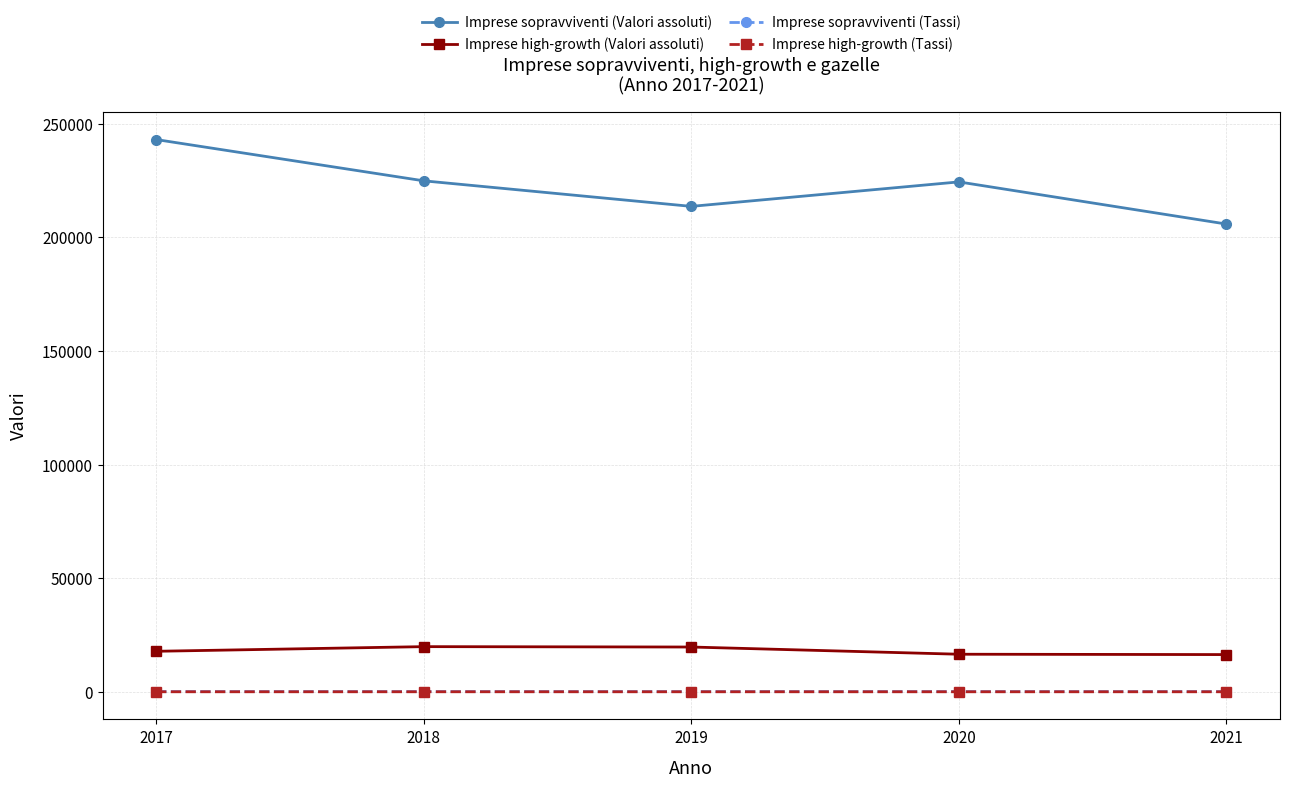

Which series has the largest total across all categories?

Imprese sopravviventi (Valori assoluti)